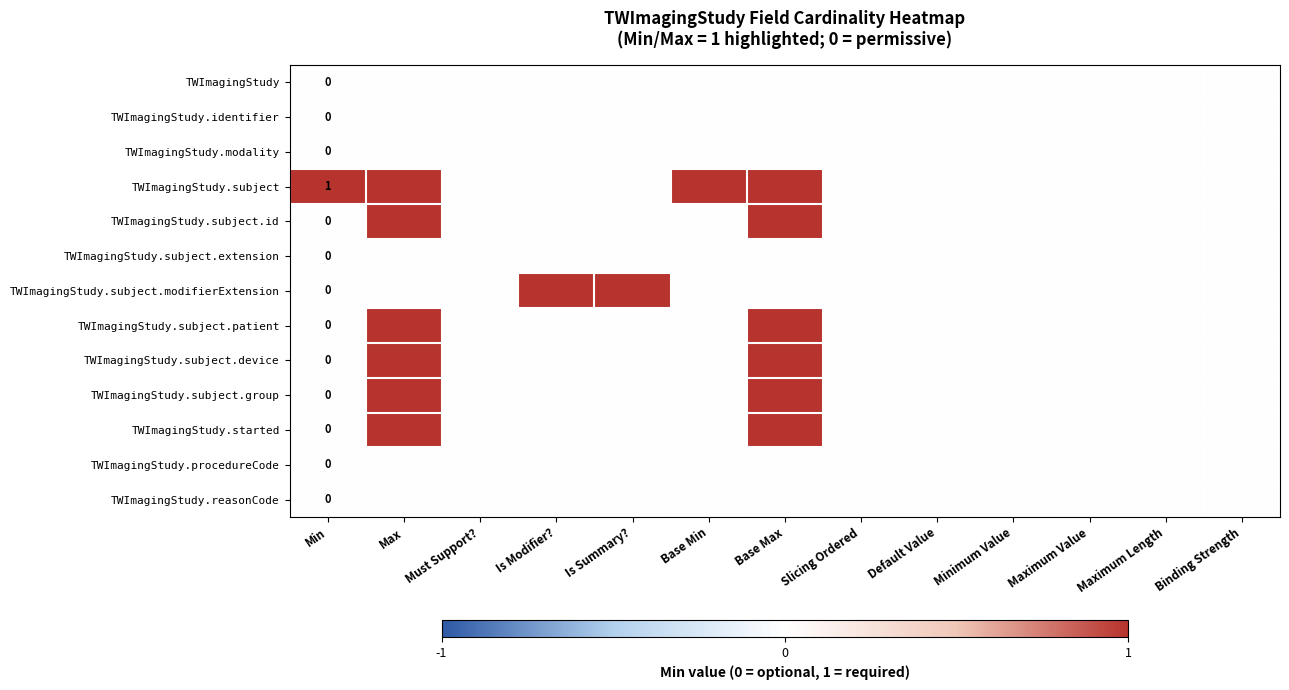

Where is TWImagingStudy.subject.device nearest to the value 0?

Min